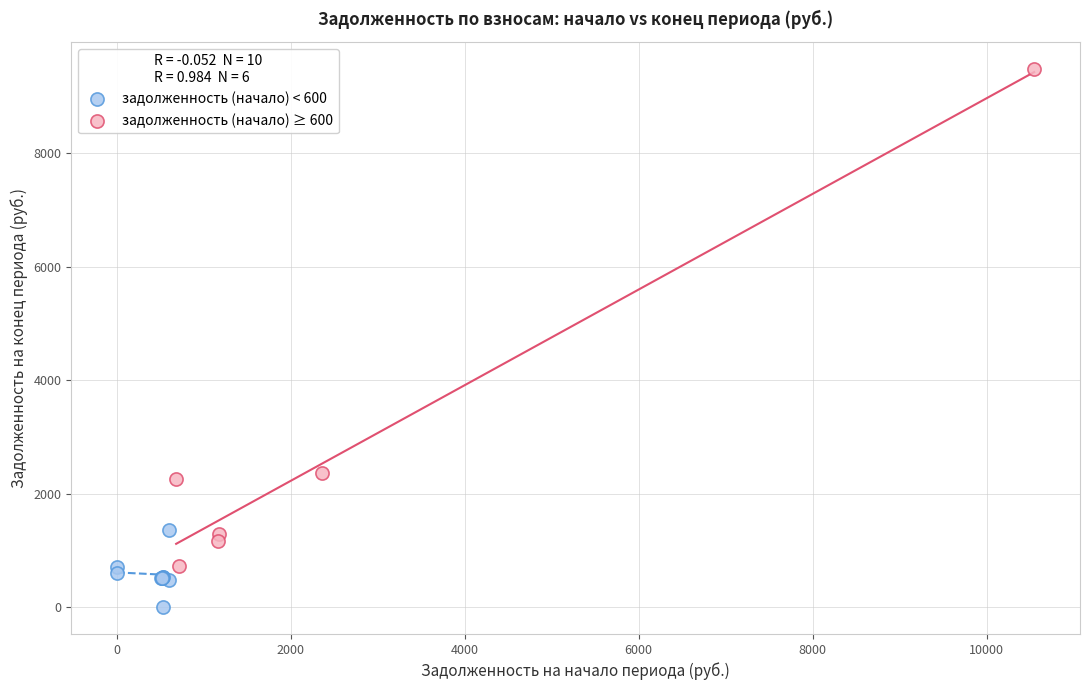

Which series reaches the maximum Y coordinate?

задолженность (начало) ≥ 600